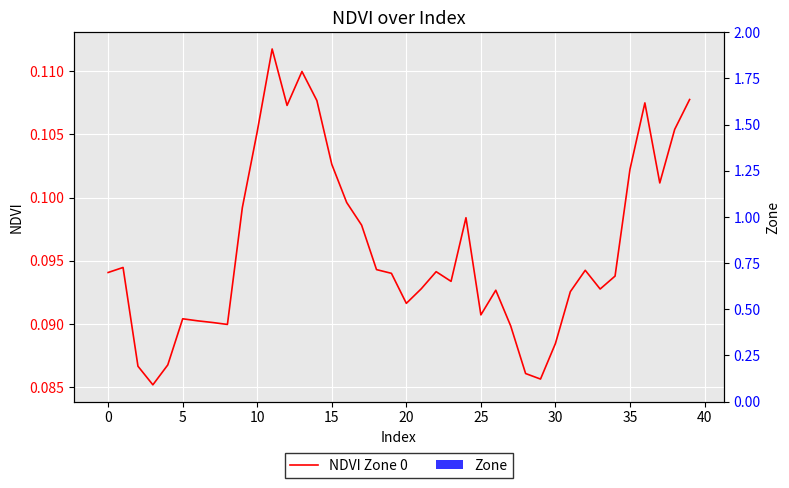

At which category is the sum across all series the highest?

11